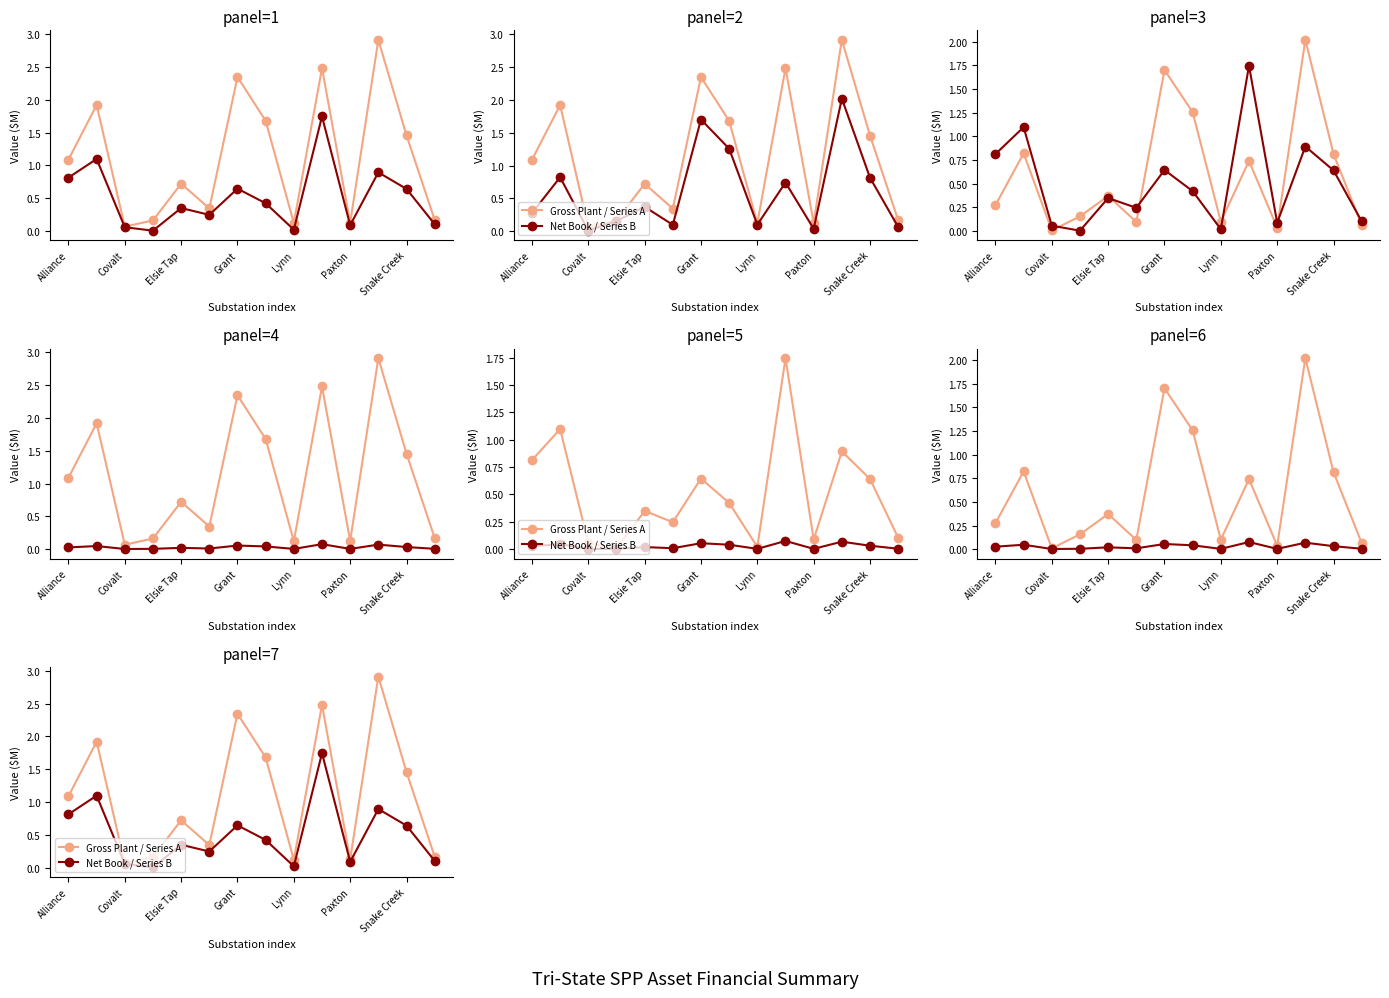

What is the average value of the Net Book / Series B series?

0.5